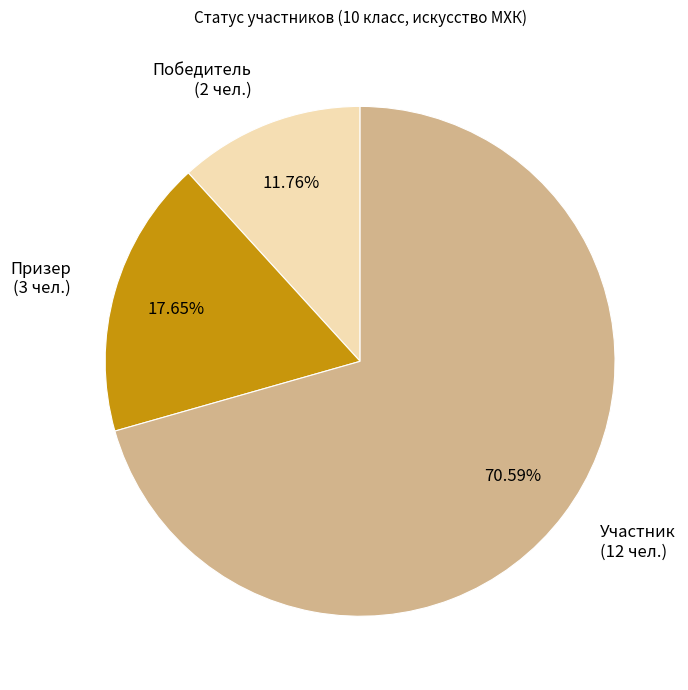

Is there any slice that represents more than half of the pie?

Yes